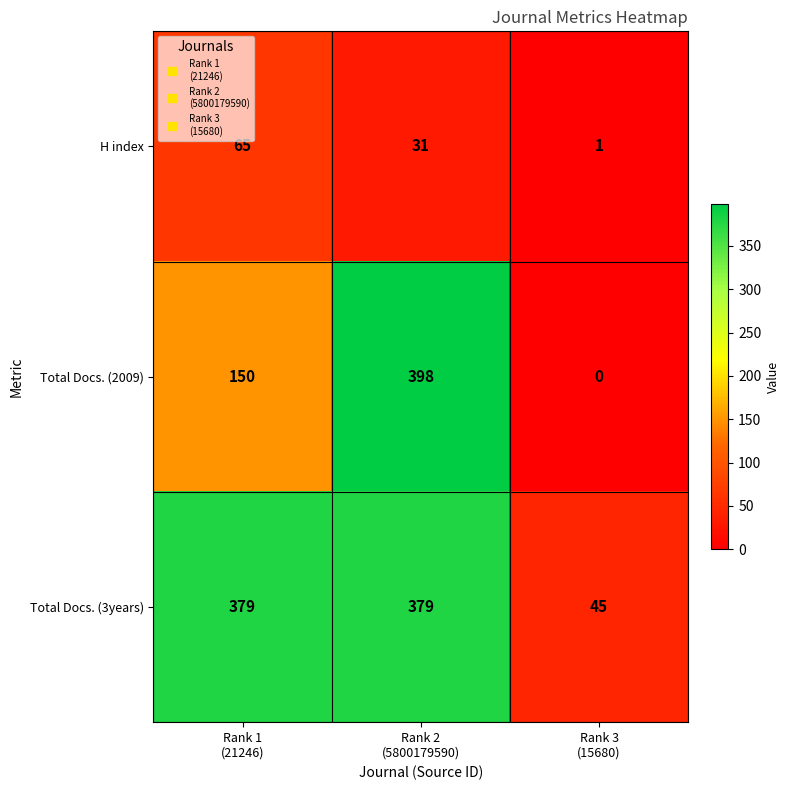

Rank the series by their average value, from lowest to highest.

H index, Total Docs. (2009), Total Docs. (3years)